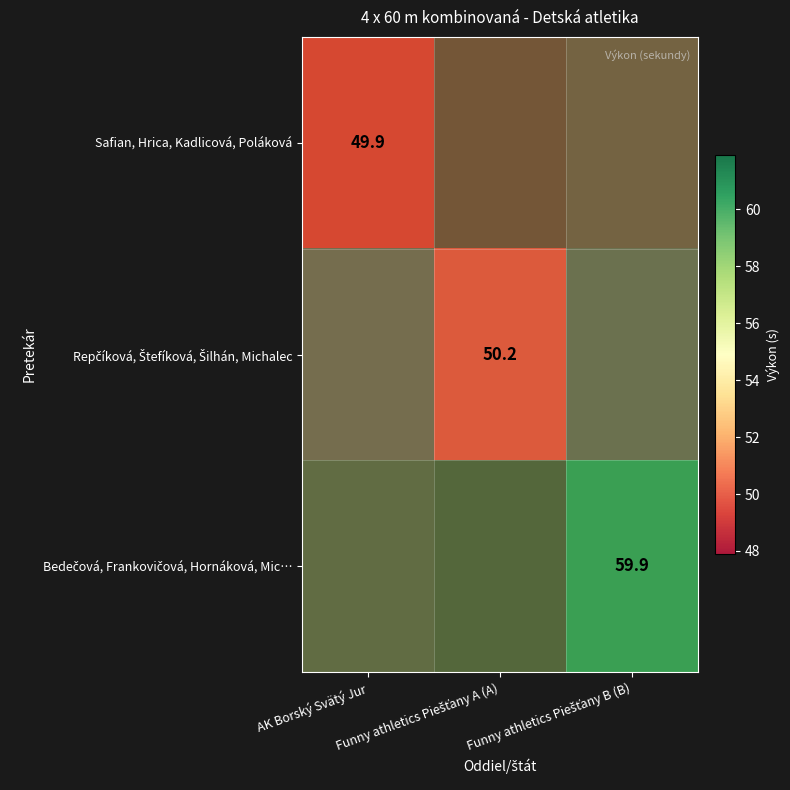

Is it true that Safian, Hrica, Kadlicová, Poláková equals 21.2 at AK Borský Svätý Jur?

False